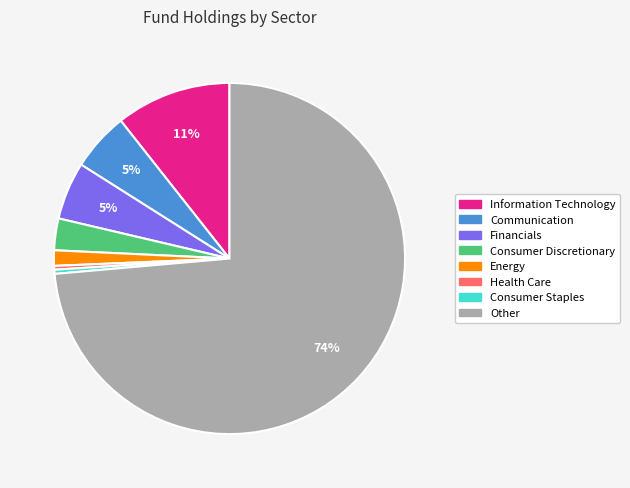

Is there any slice that represents more than half of the pie?

Yes